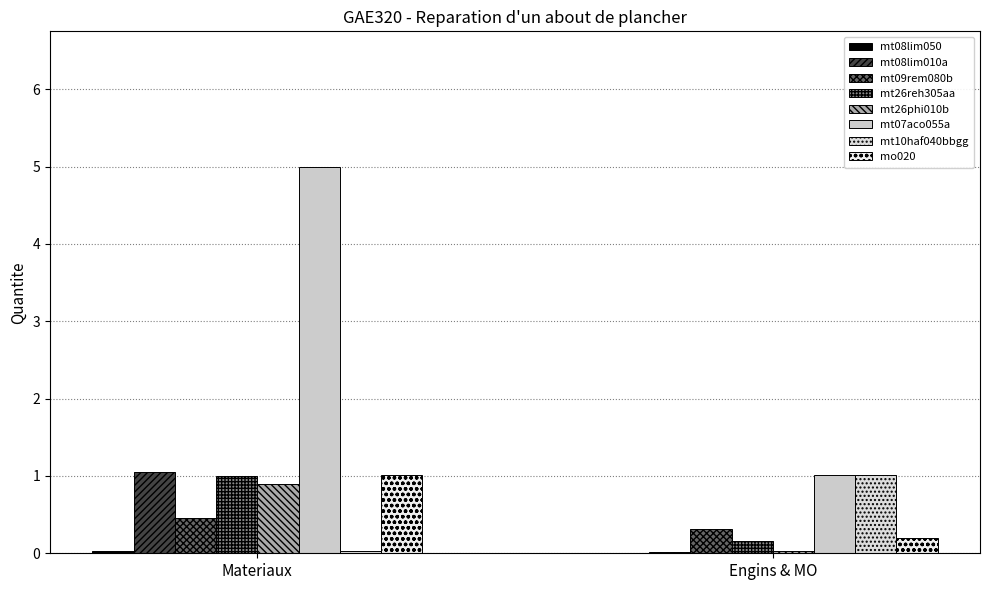

Which label corresponds to the largest value in the chart?

Materiaux